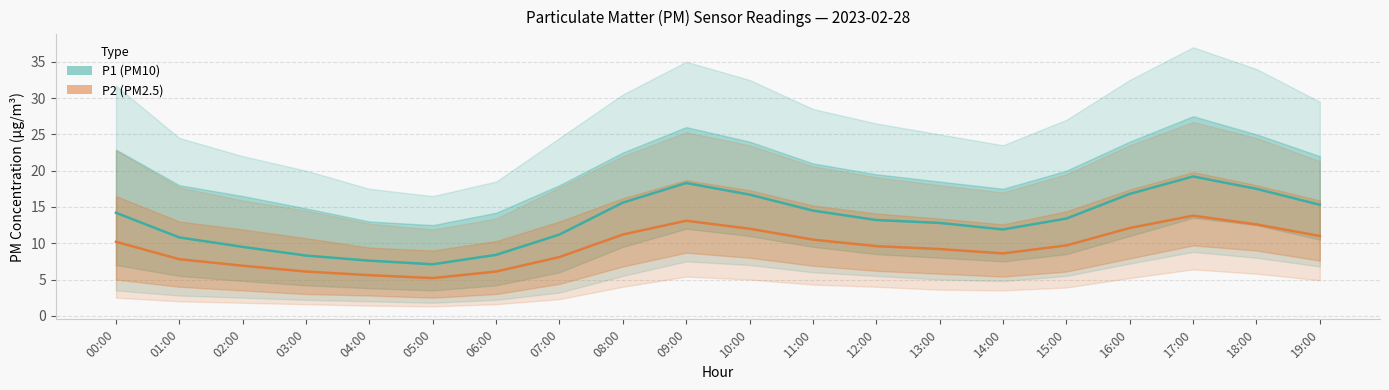

The P1 (PM10) series shows 21.3 at 08:00. True or false?

False